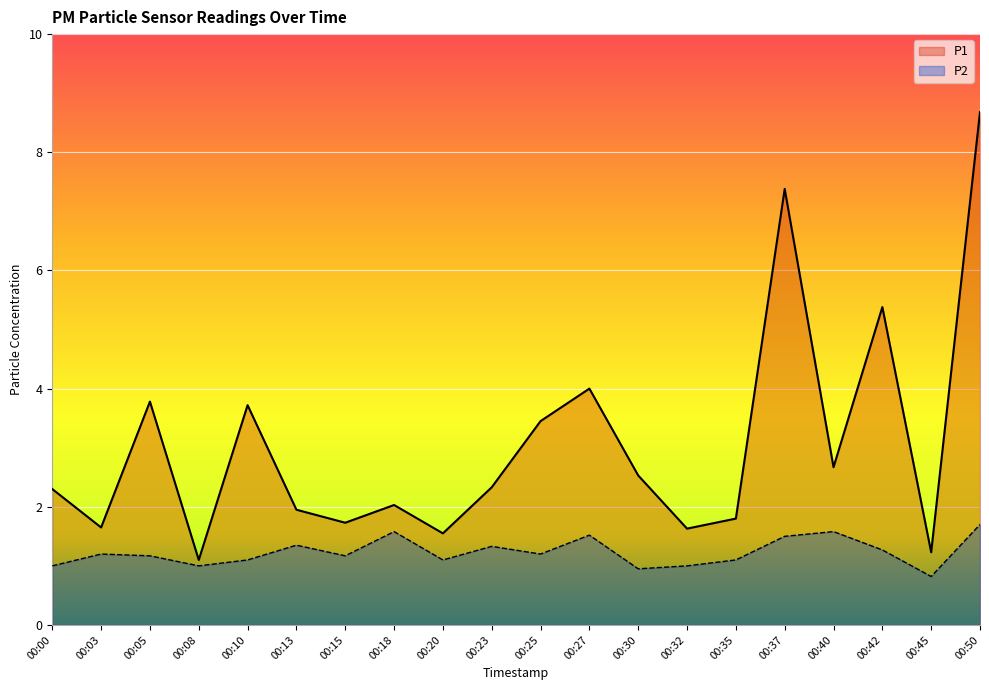

Is the value of P2 at 00:05 greater than the value of P1 at 00:45?

No